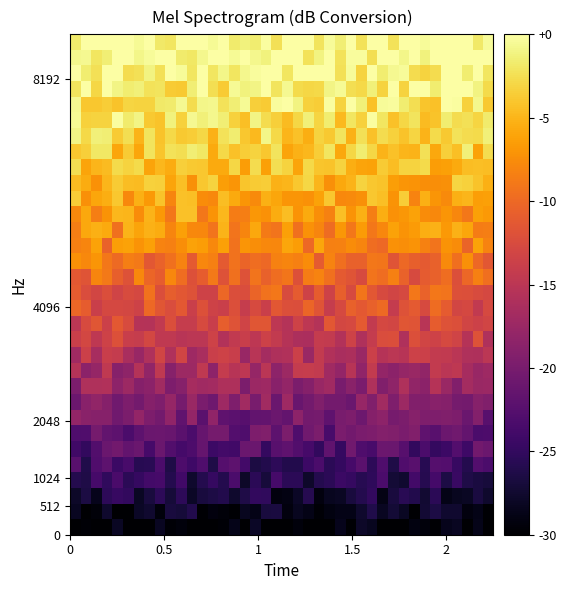

What is the minimum value shown in the chart?

-30.0